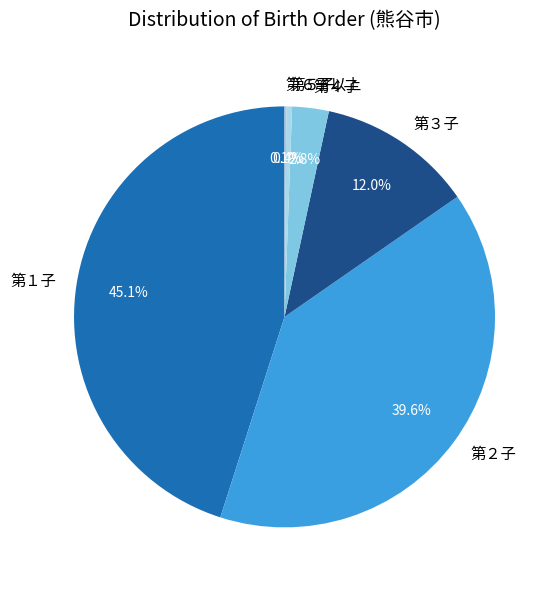

Is it true that 第２子 is 40% of the pie?

True